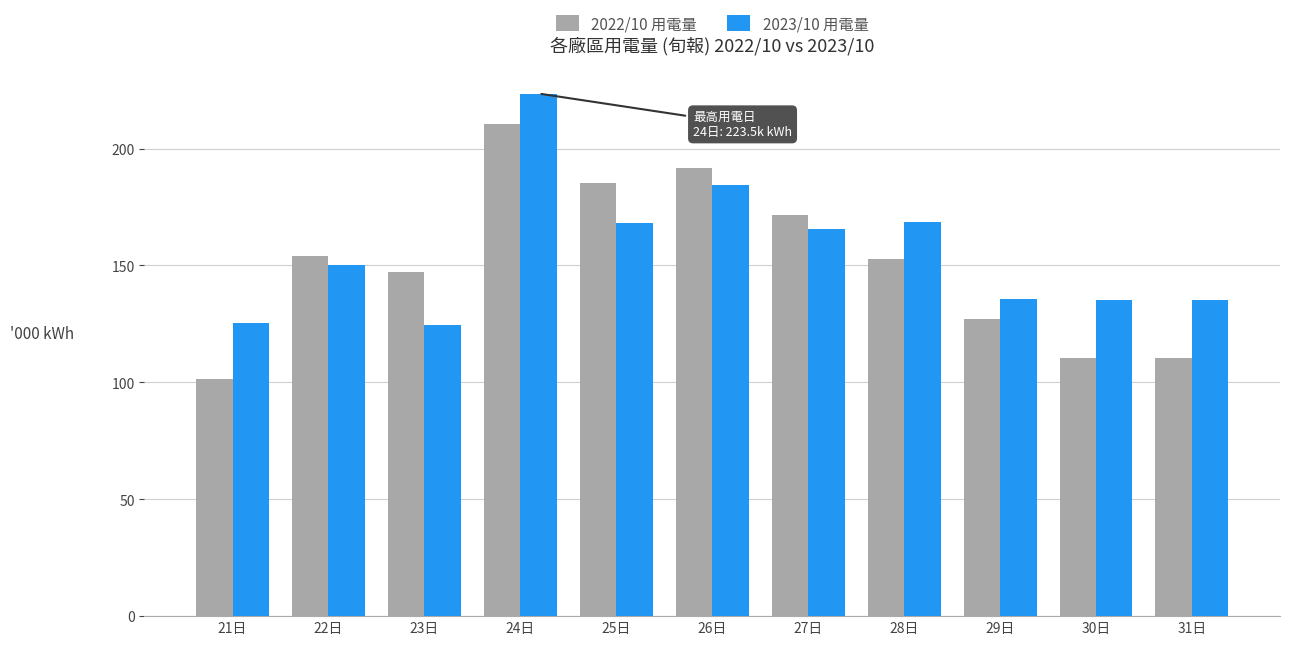

The value of 2023/10 用電量 at 25日 is 34747.9. True or false?

False